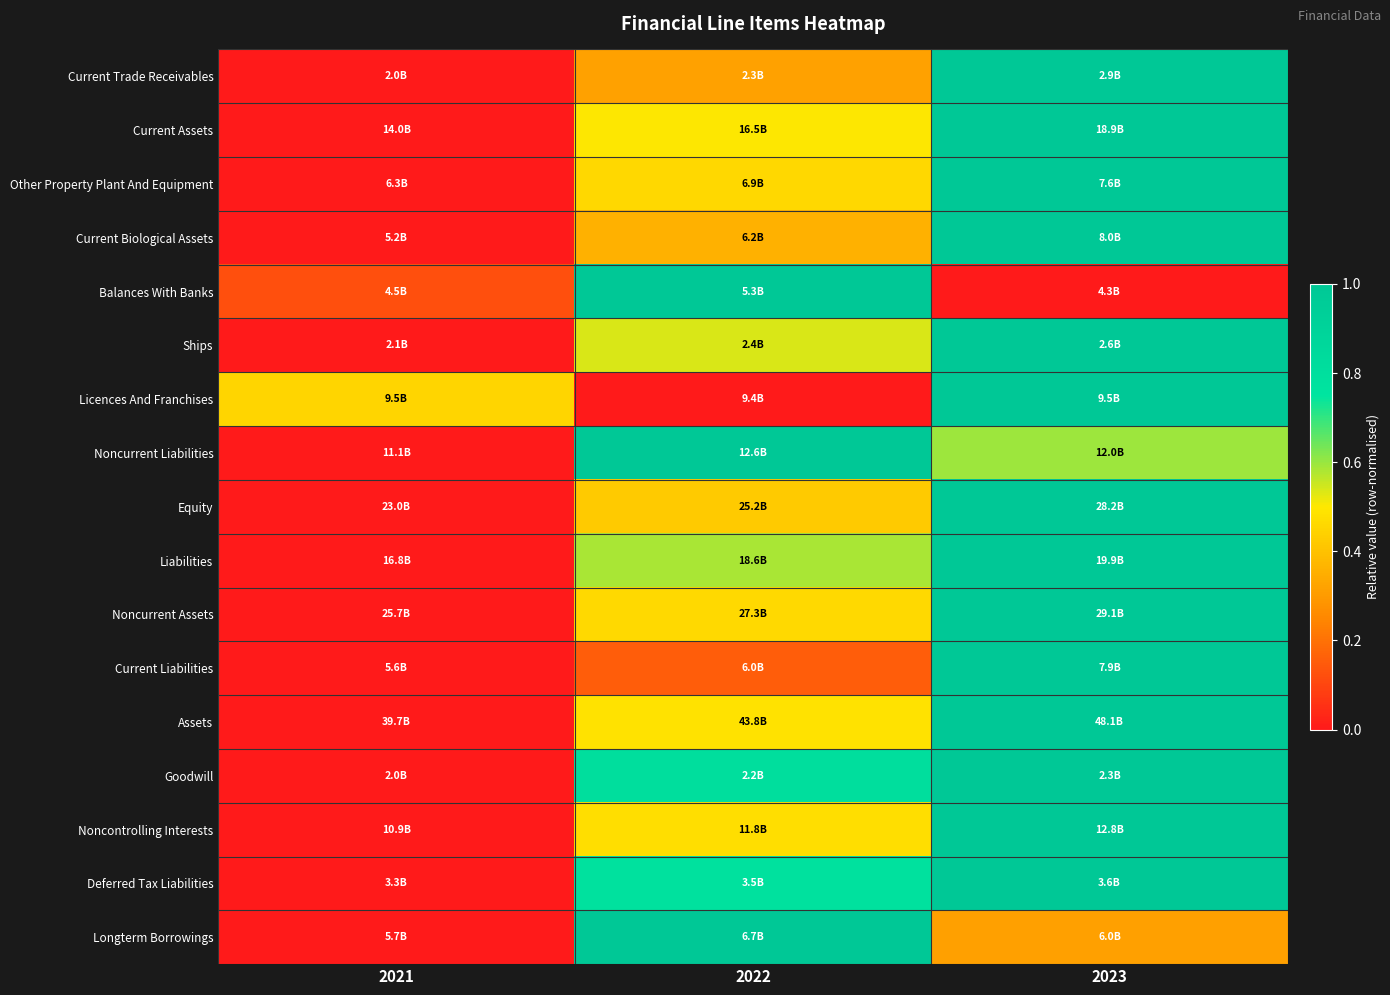

What is the total value across all series at 2023?

14.9